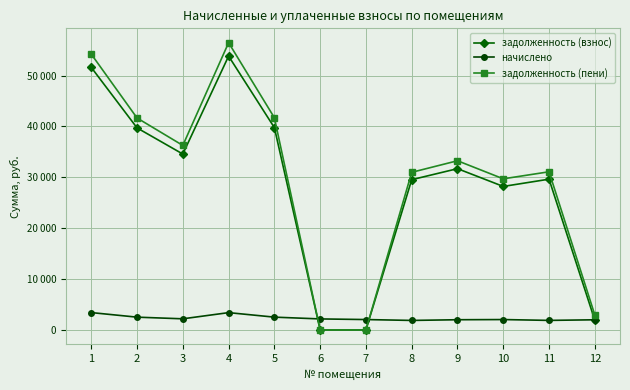

The задолженность (пени) series shows 54208.7 at 1. True or false?

True